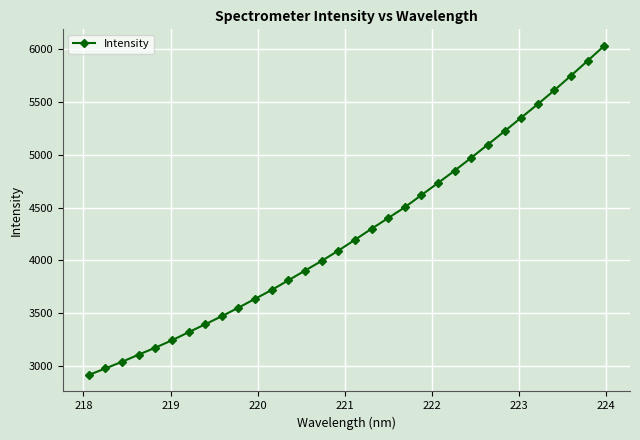

What is the minimum value shown in the chart?

2915.0